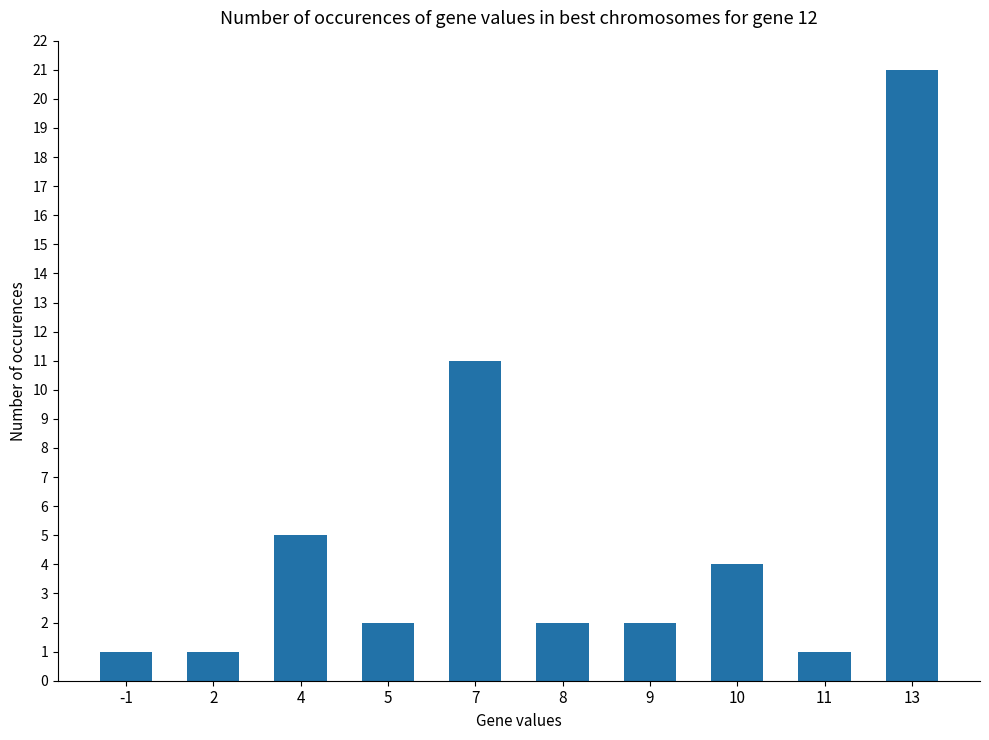

How many distinct data groups are displayed?

1